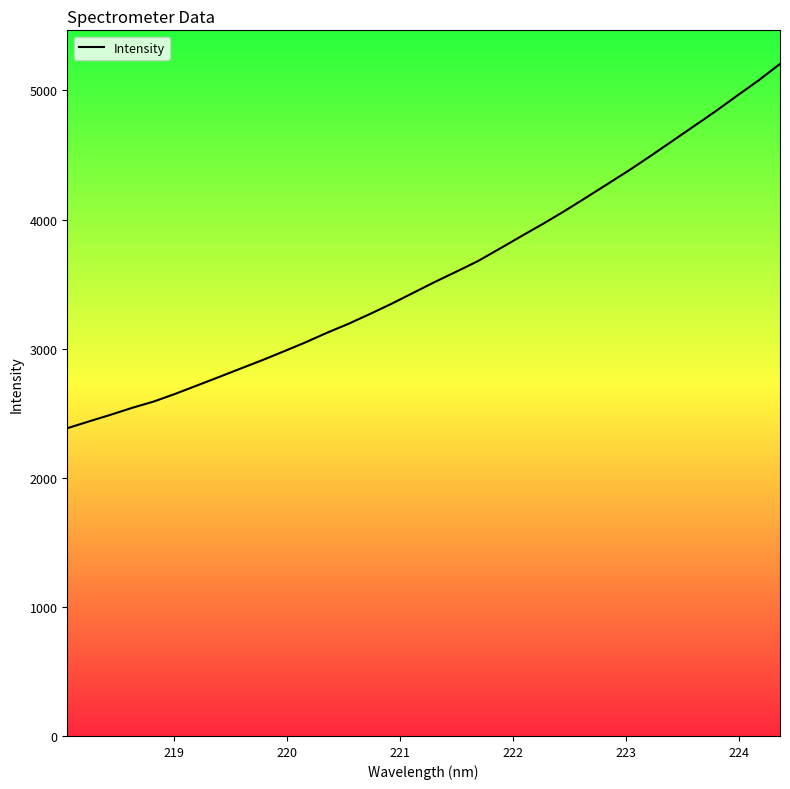

What is the difference between the maximum and minimum values?

2821.8